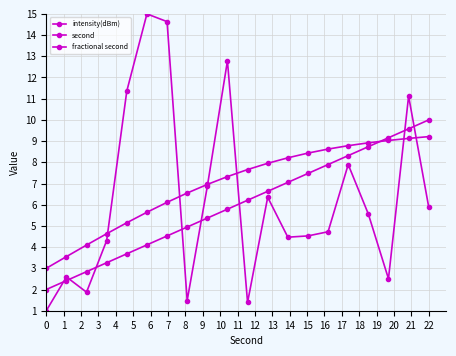

Does the chart have visible grid lines?

Yes